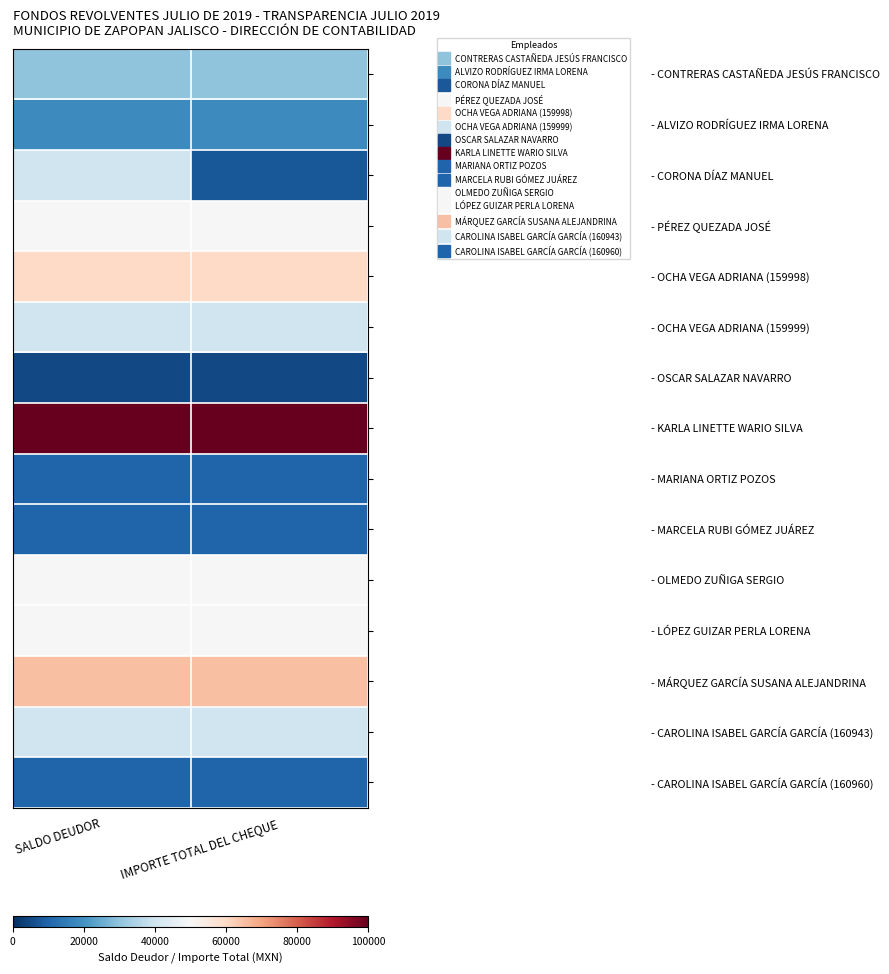

Rank the series at IMPORTE TOTAL DEL CHEQUE from highest to lowest value.

- KARLA LINETTE WARIO SILVA, - MÁRQUEZ GARCÍA SUSANA ALEJANDRINA, - OCHA VEGA ADRIANA (159998), - PÉREZ QUEZADA JOSÉ, - OLMEDO ZUÑIGA SERGIO, - LÓPEZ GUIZAR PERLA LORENA, - OCHA VEGA ADRIANA (159999), - CAROLINA ISABEL GARCÍA GARCÍA (160943), - CONTRERAS CASTAÑEDA JESÚS FRANCISCO, - ALVIZO RODRÍGUEZ IRMA LORENA, - MARIANA ORTIZ POZOS, - MARCELA RUBI GÓMEZ JUÁREZ, - CAROLINA ISABEL GARCÍA GARCÍA (160960), - CORONA DÍAZ MANUEL, - OSCAR SALAZAR NAVARRO